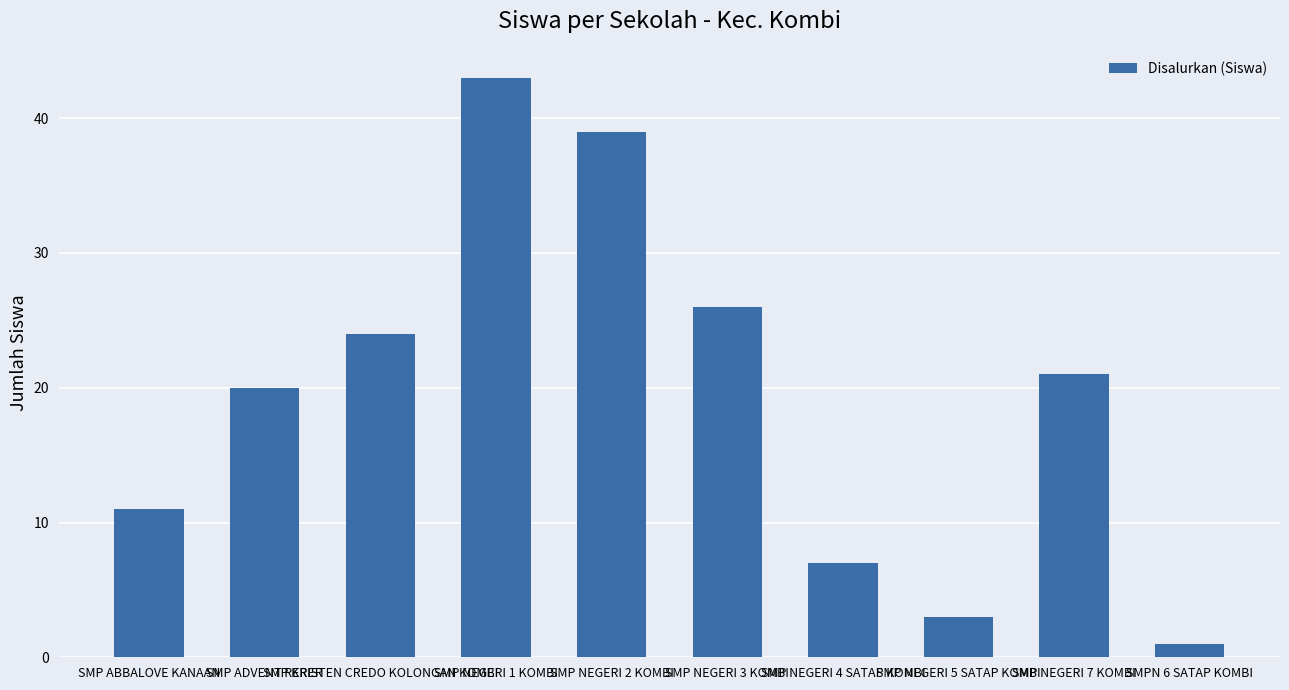

Which has a higher value, SMP NEGERI 1 KOMBI or SMP ADVENT RERER?

SMP NEGERI 1 KOMBI